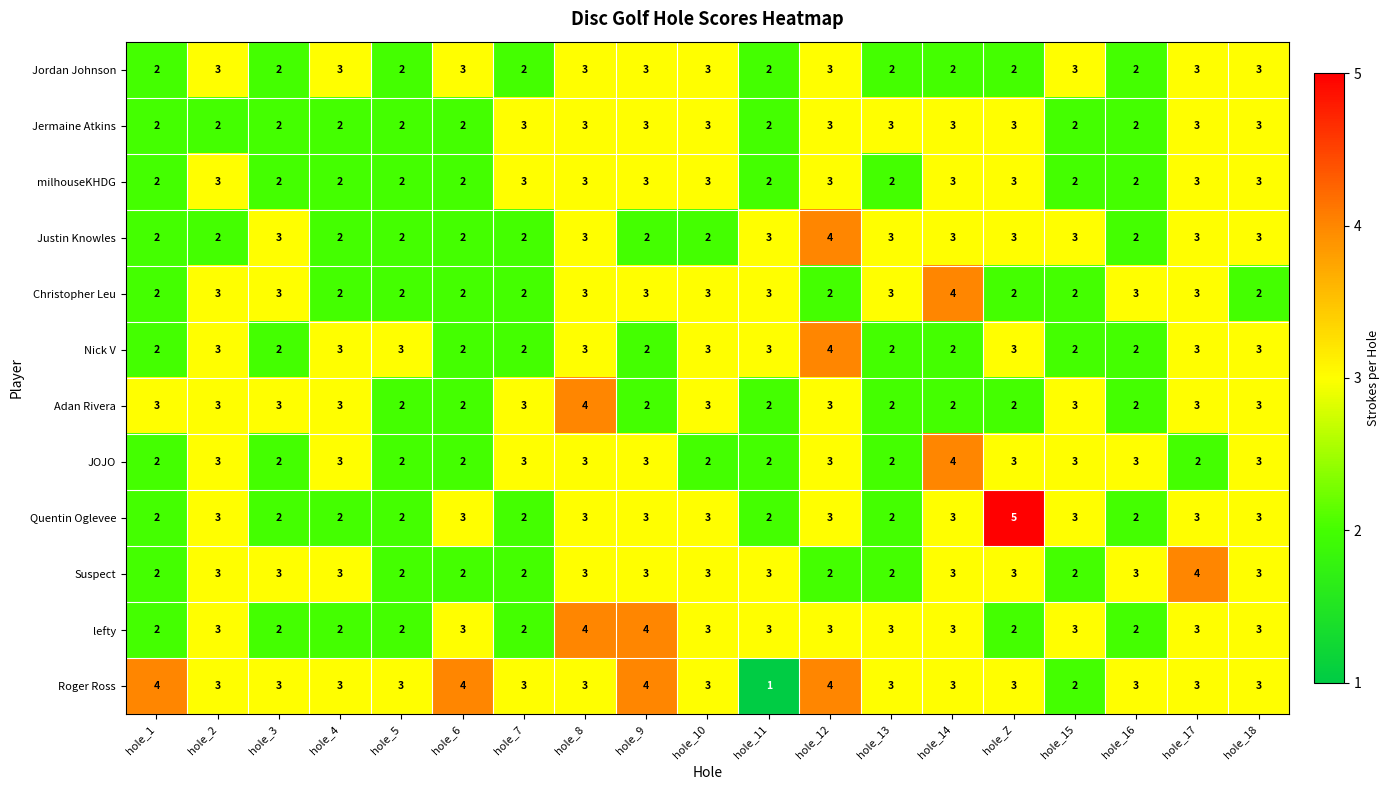

How many values in the Justin Knowles series are below 3?

9